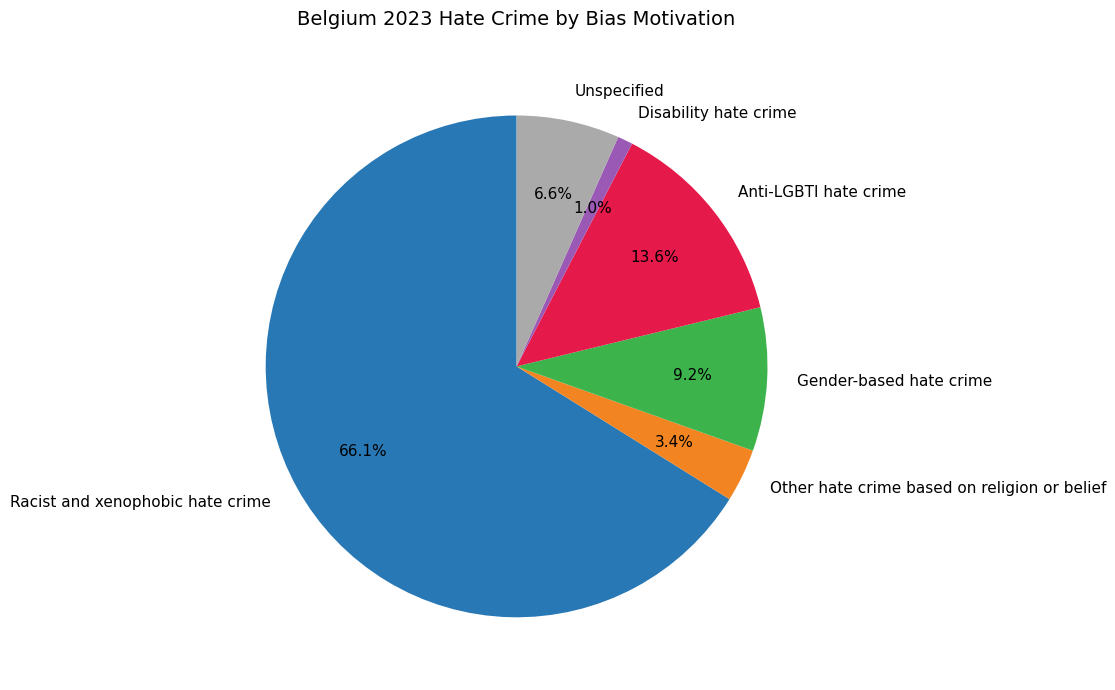

What is the majority slice?

Racist and xenophobic hate crime